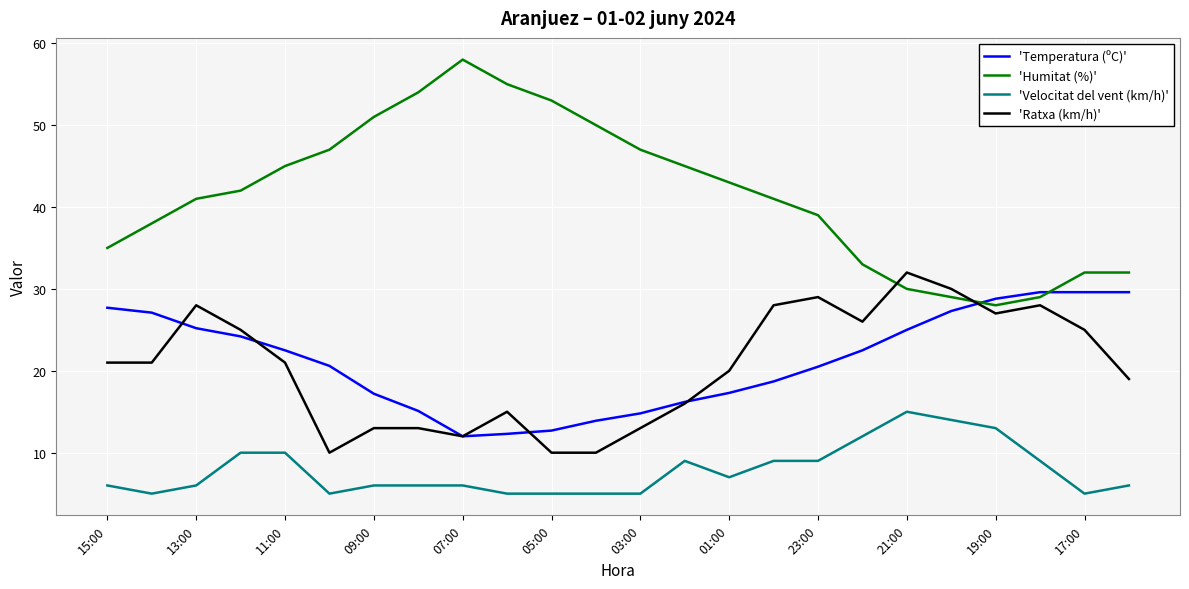

True or false: 'Velocitat del vent (km/h)' and 'Humitat (%)' cross at least once.

False